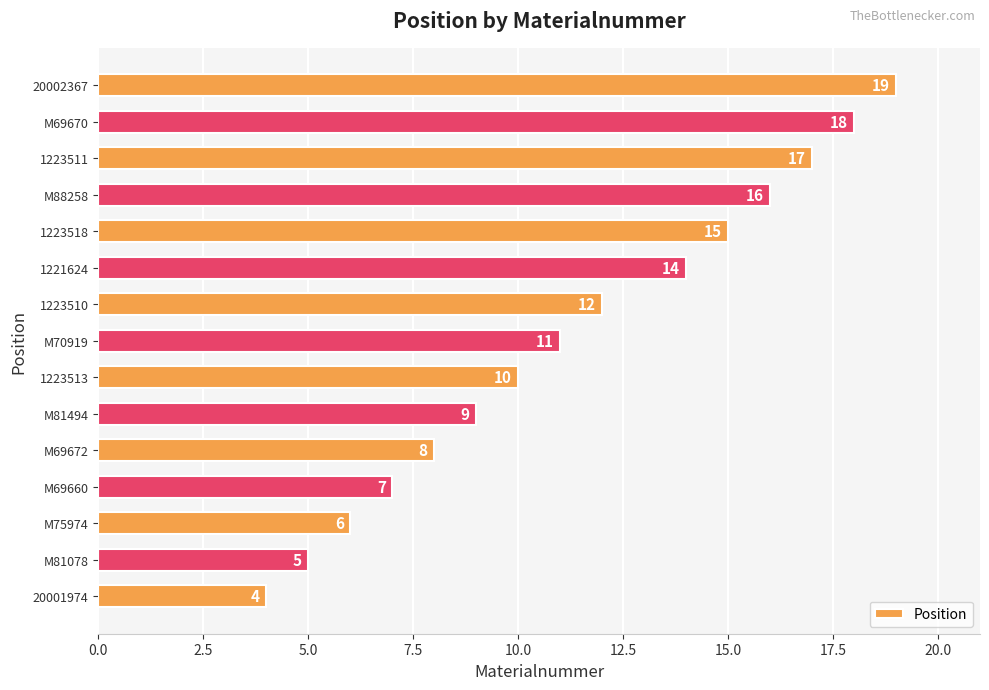

At which label is the value closest to 11?

M70919